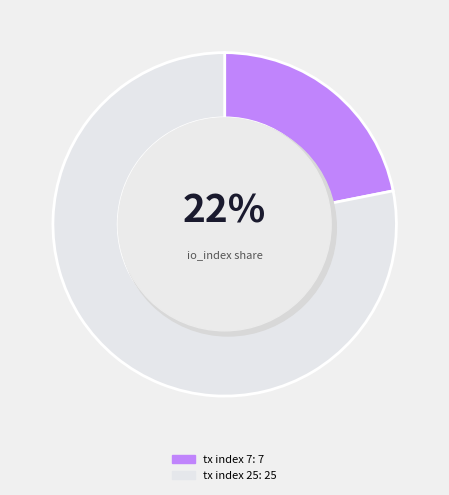

To the nearest percent, what percentage of the pie is tx index 7?

22%